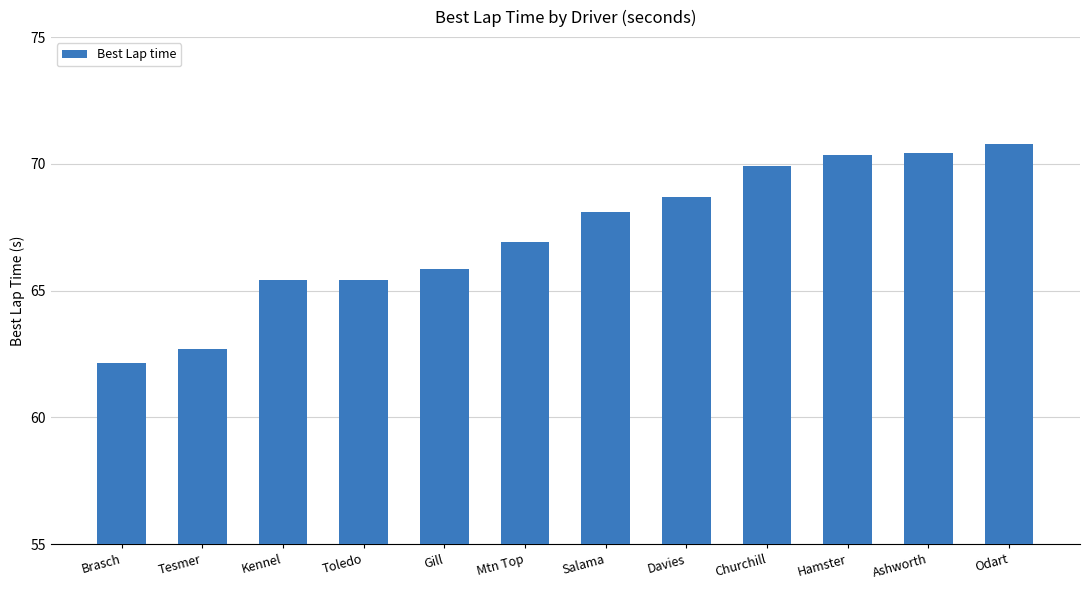

Which category has the lowest value across all series?

Brasch